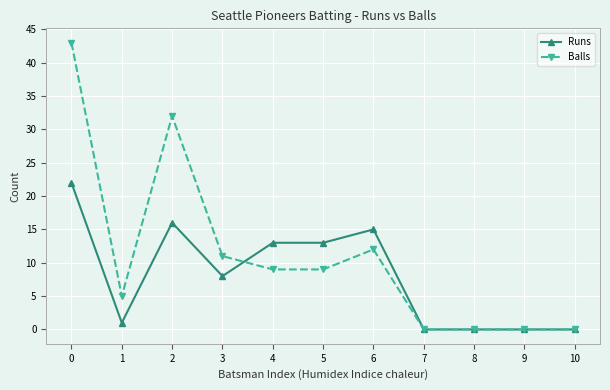

List the series in order of their peak value, lowest first.

Runs, Balls